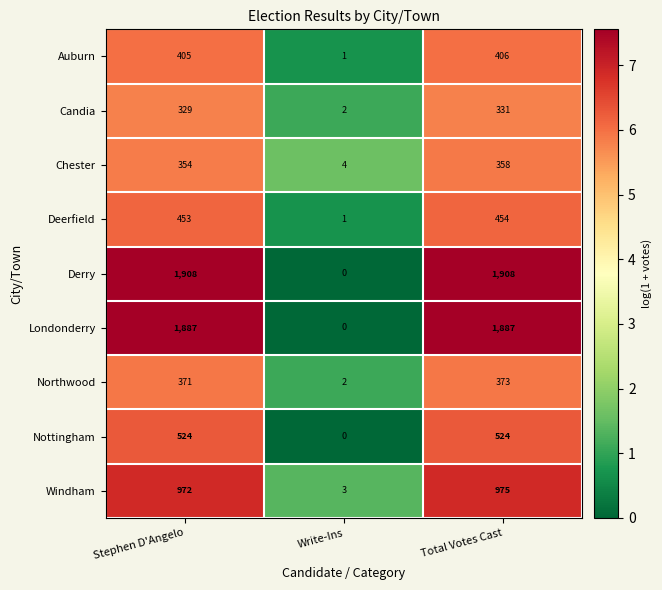

What is the sum of all Windham values?

1950